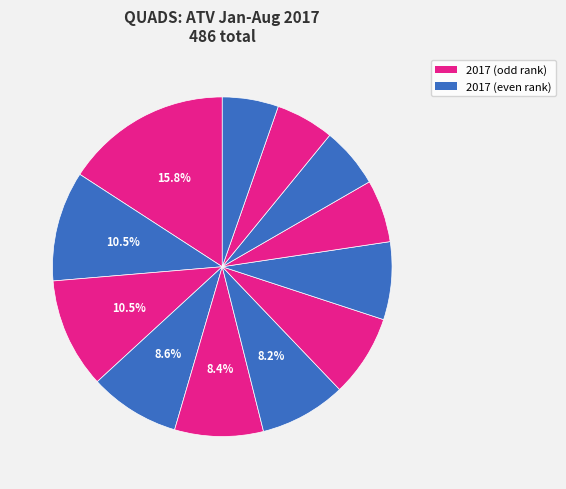

What is the smallest slice in the pie chart?

can-am Outlander 1000